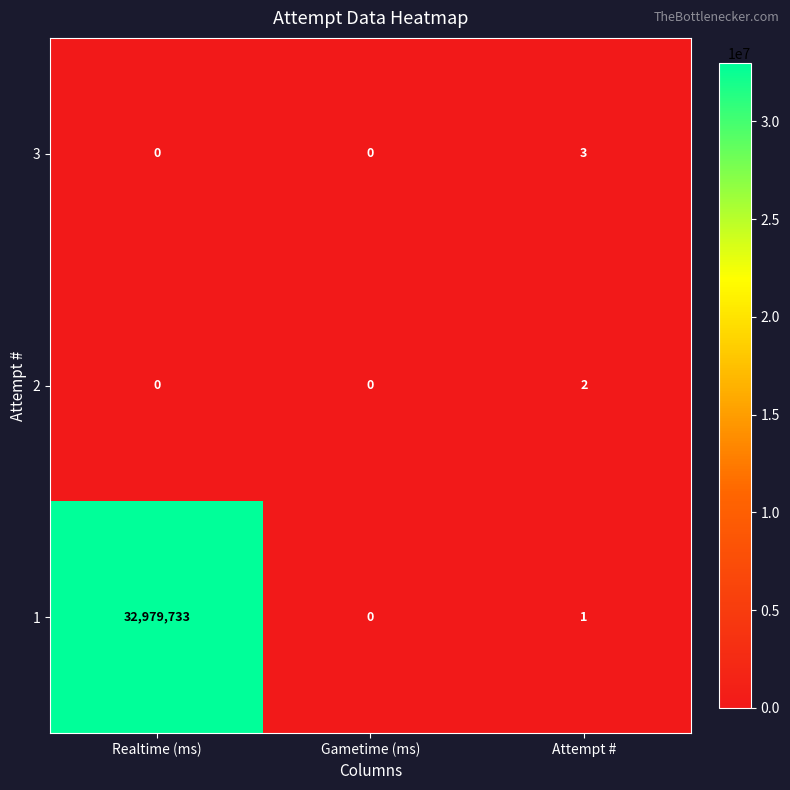

Which series has the widest spread of values?

1